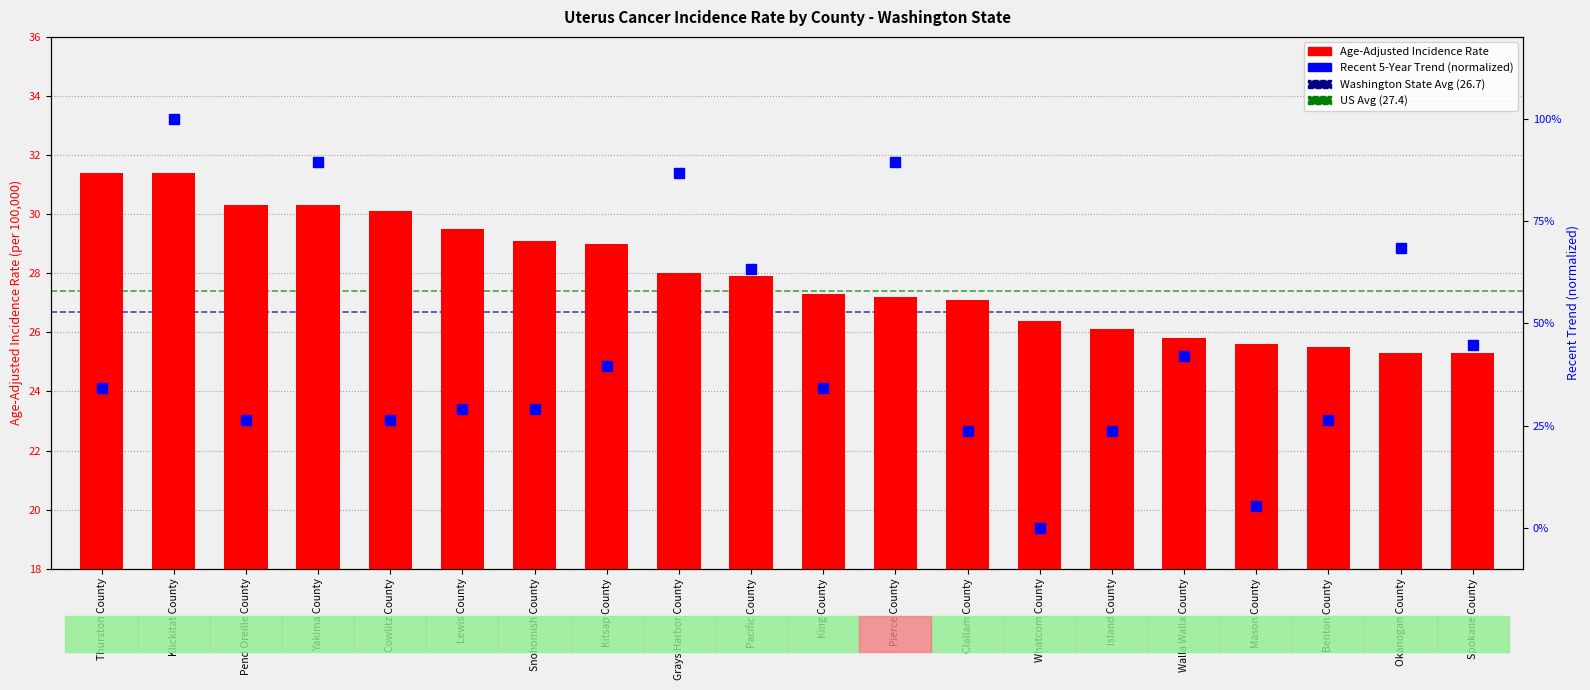

At which category does the chart reach its peak across all series?

Klickitat County